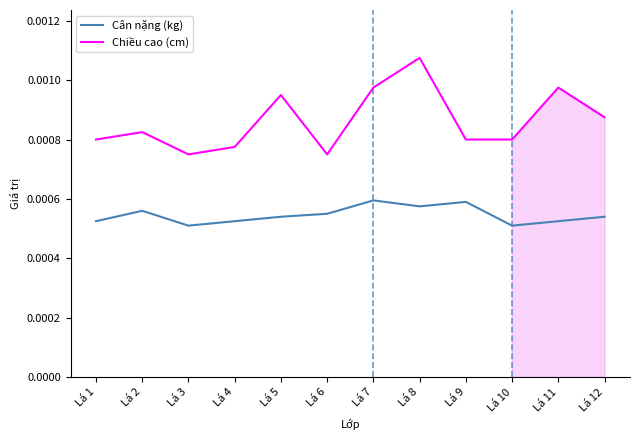

Where is the first local maximum for Cân nặng (kg)?

Lá 2